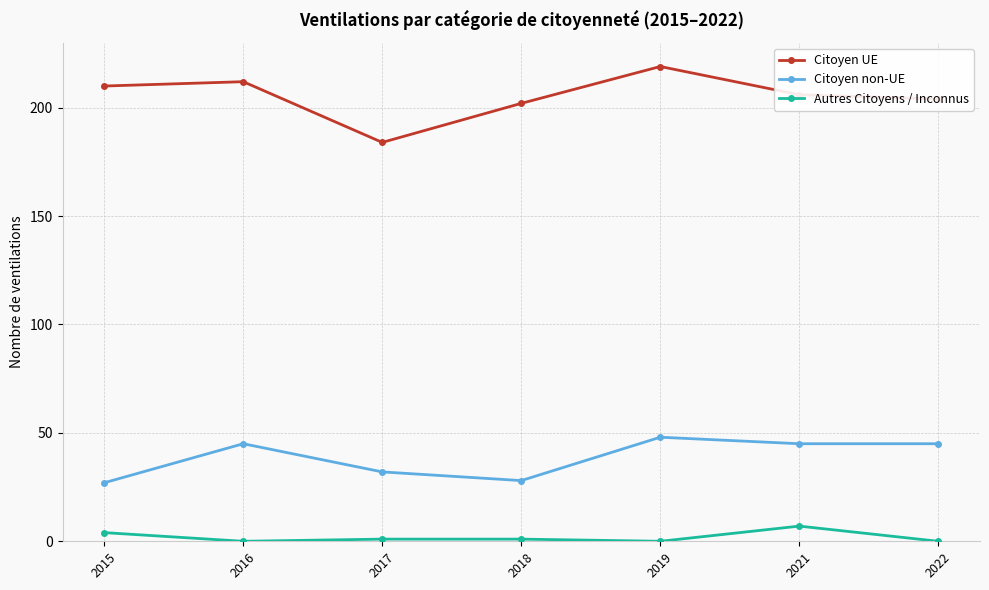

Where is Citoyen UE nearest to the value 201?

2018